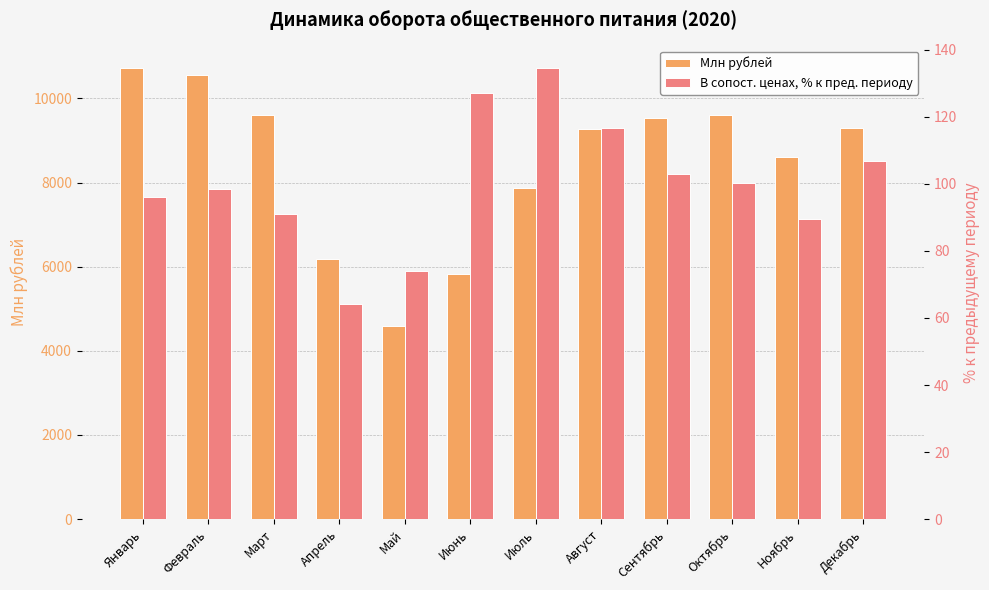

Which category has the highest value across all series?

Январь